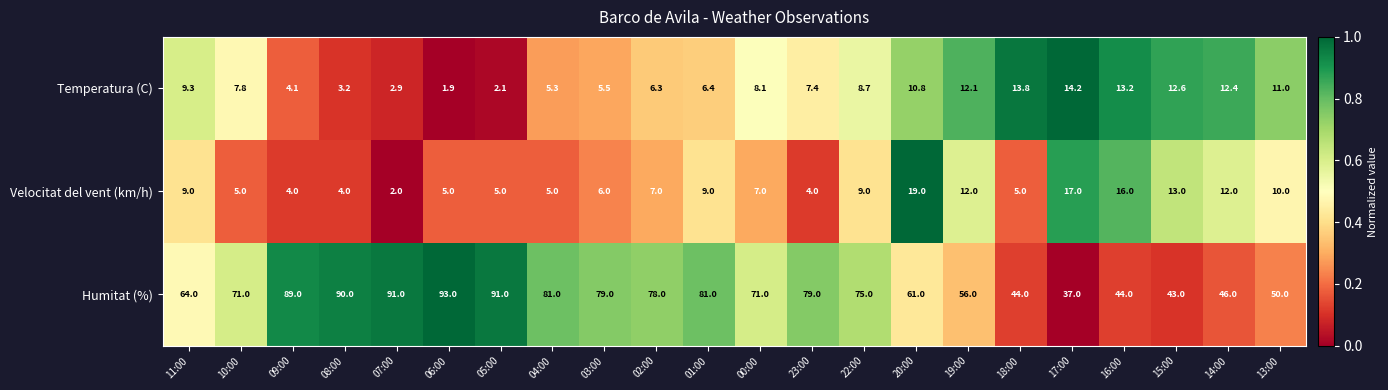

At which category does the chart reach its minimum across all series?

06:00